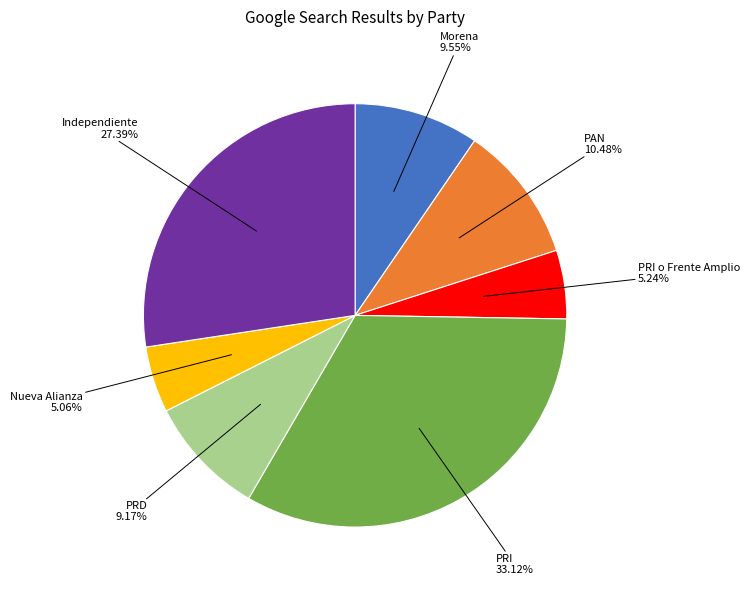

Does any single category account for the majority?

No